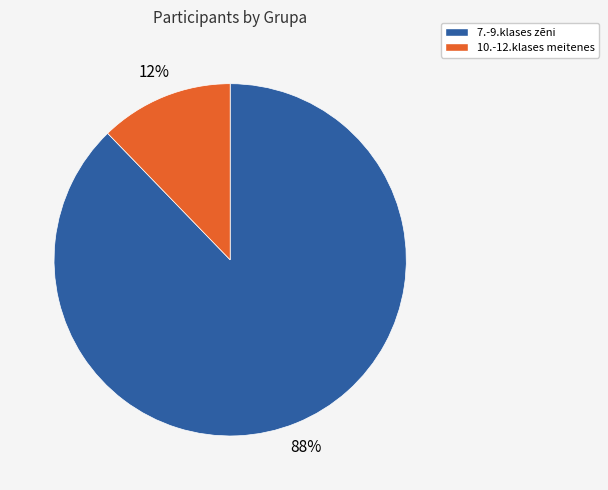

To the nearest percent, what portion does 10.-12.klases meitenes represent?

12%